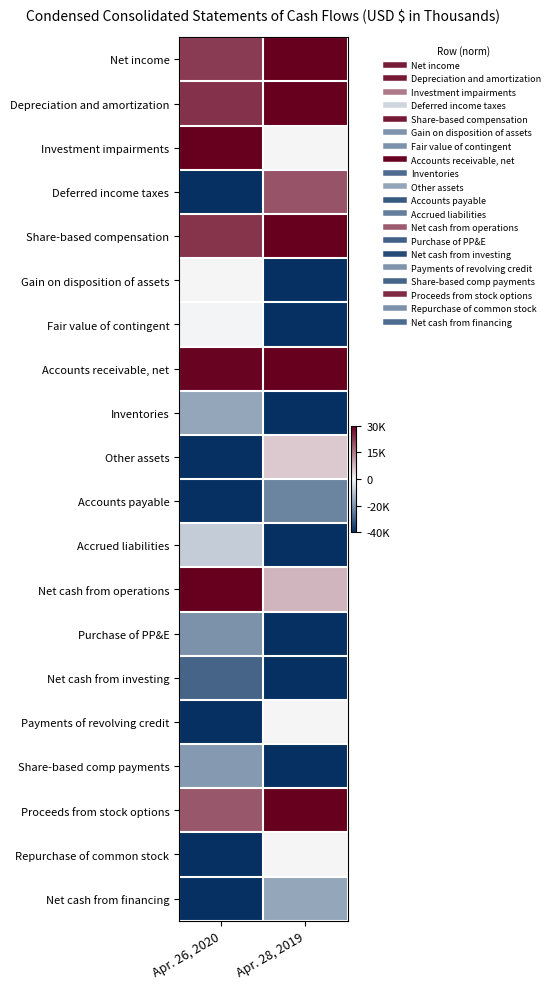

What is the greatest value displayed?

1.0